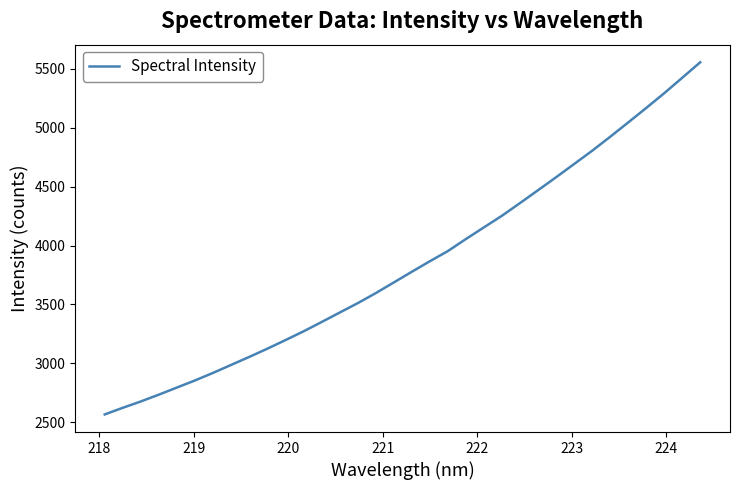

What is the difference between the second highest and minimum values?

2856.2